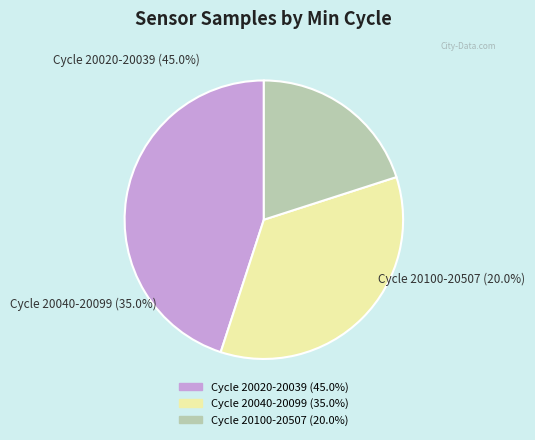

Does any single category account for the majority?

No